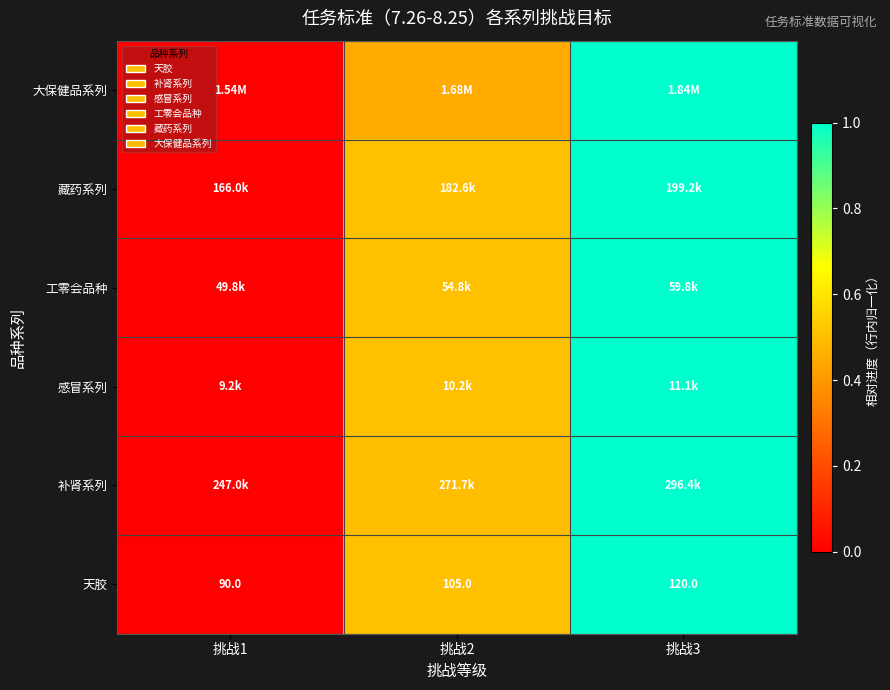

Is it true that 藏药系列 equals 0.0 at 挑战1?

True